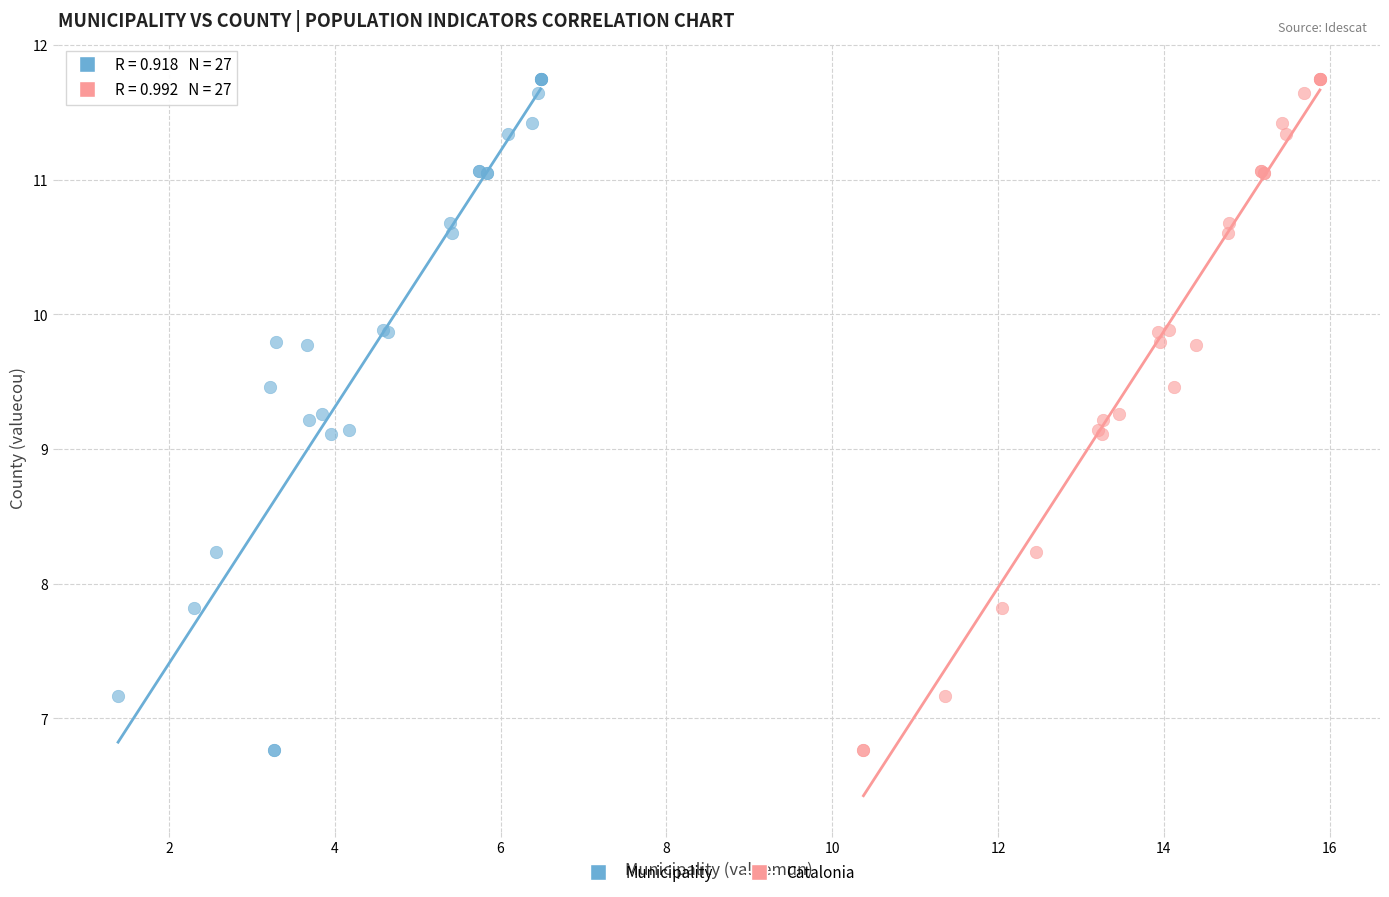

What are all the series names shown in the legend?

Municipality, Catalonia